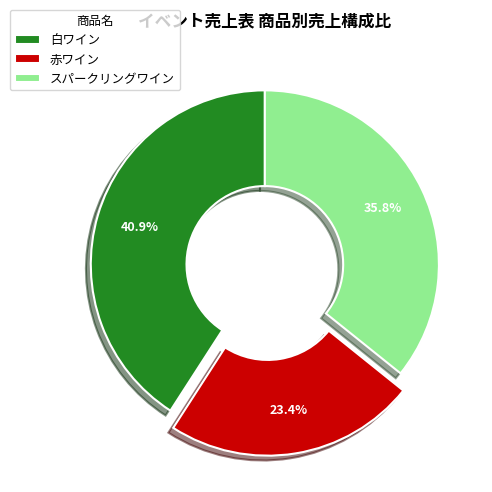

How many segments does this pie chart have?

3